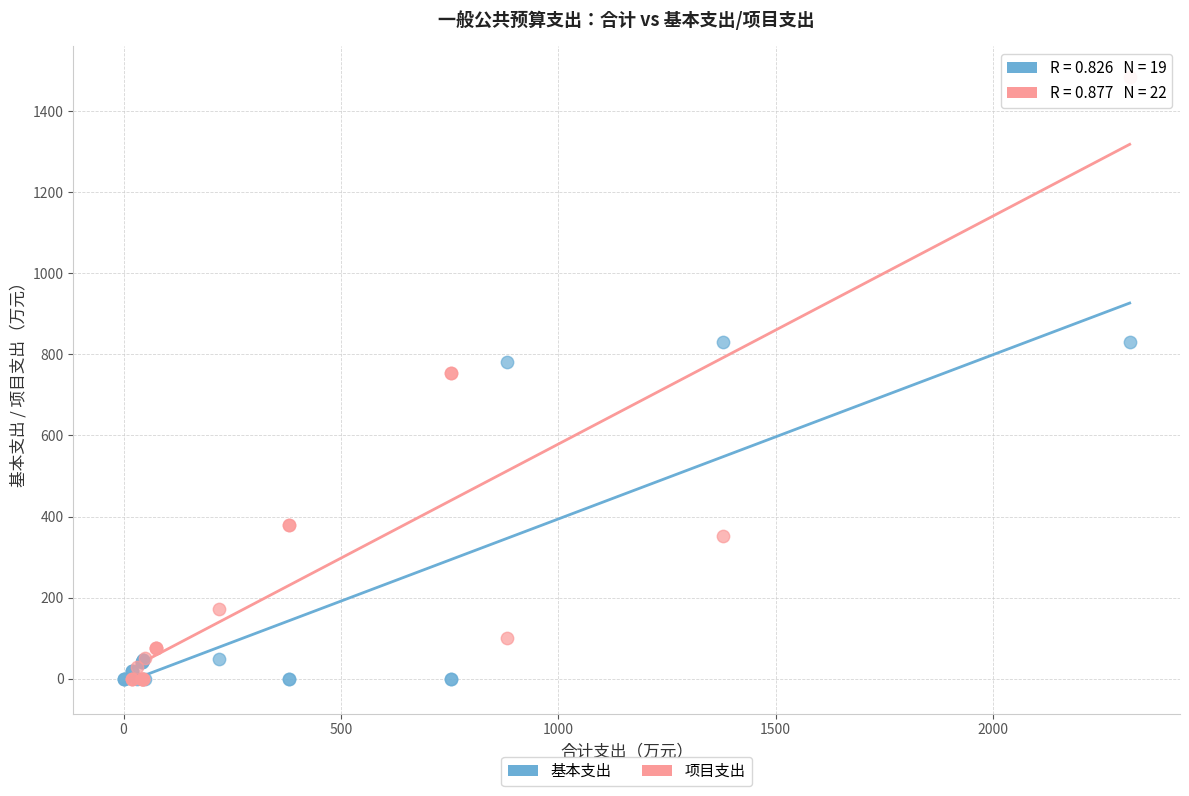

Which series has the widest spread of Y values?

项目支出